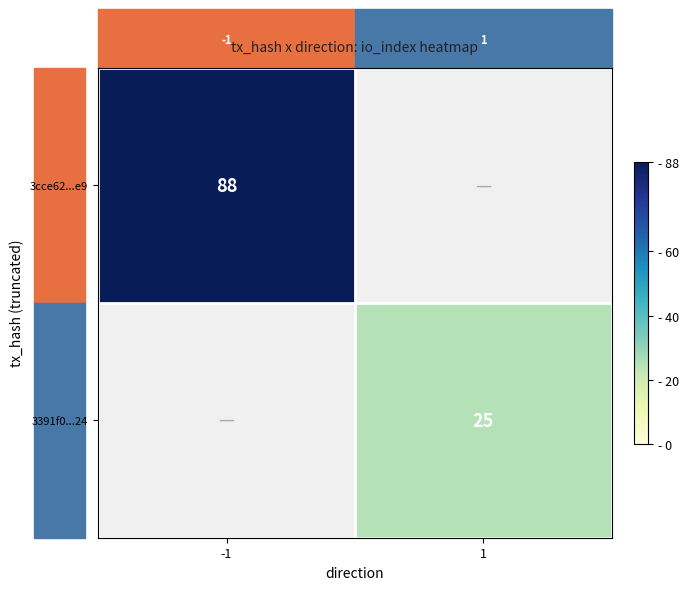

The 3391f0...24 series shows 11.4 at 1. True or false?

False